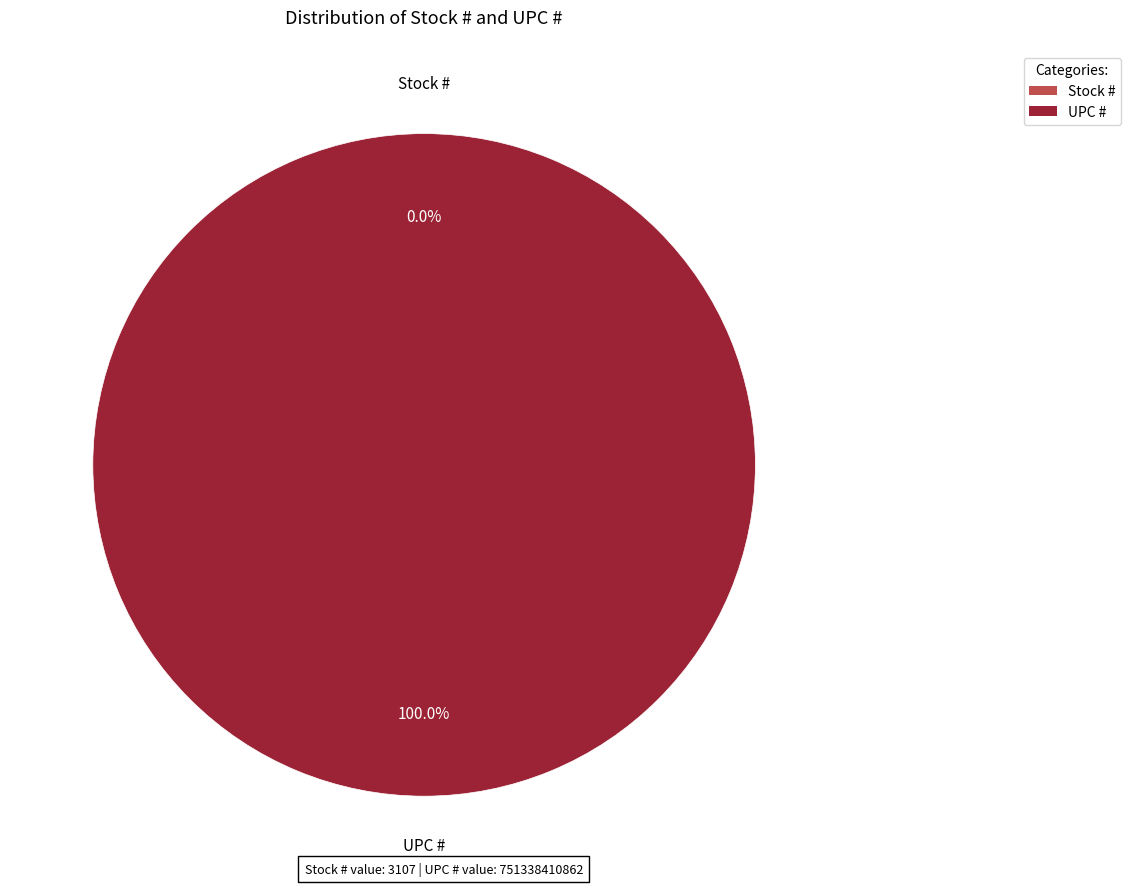

How many segments does this pie chart have?

2